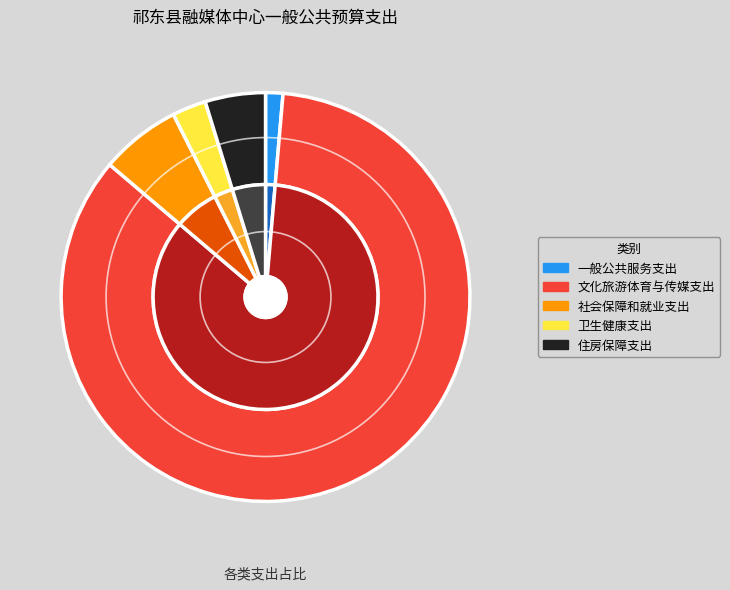

Which slice is the smallest?

一般公共服务支出